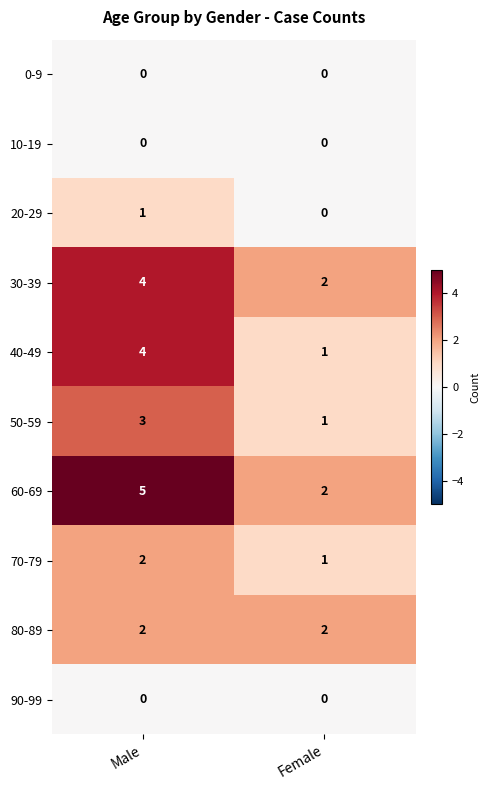

Is it true that 50-59 equals 4 at Male?

False